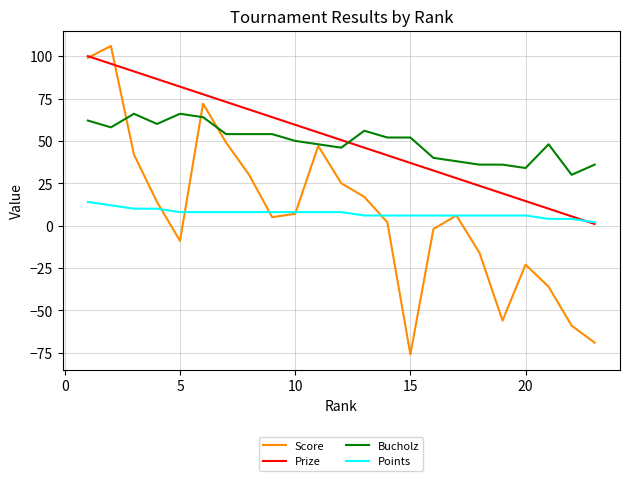

What is the smallest value displayed?

-76.0